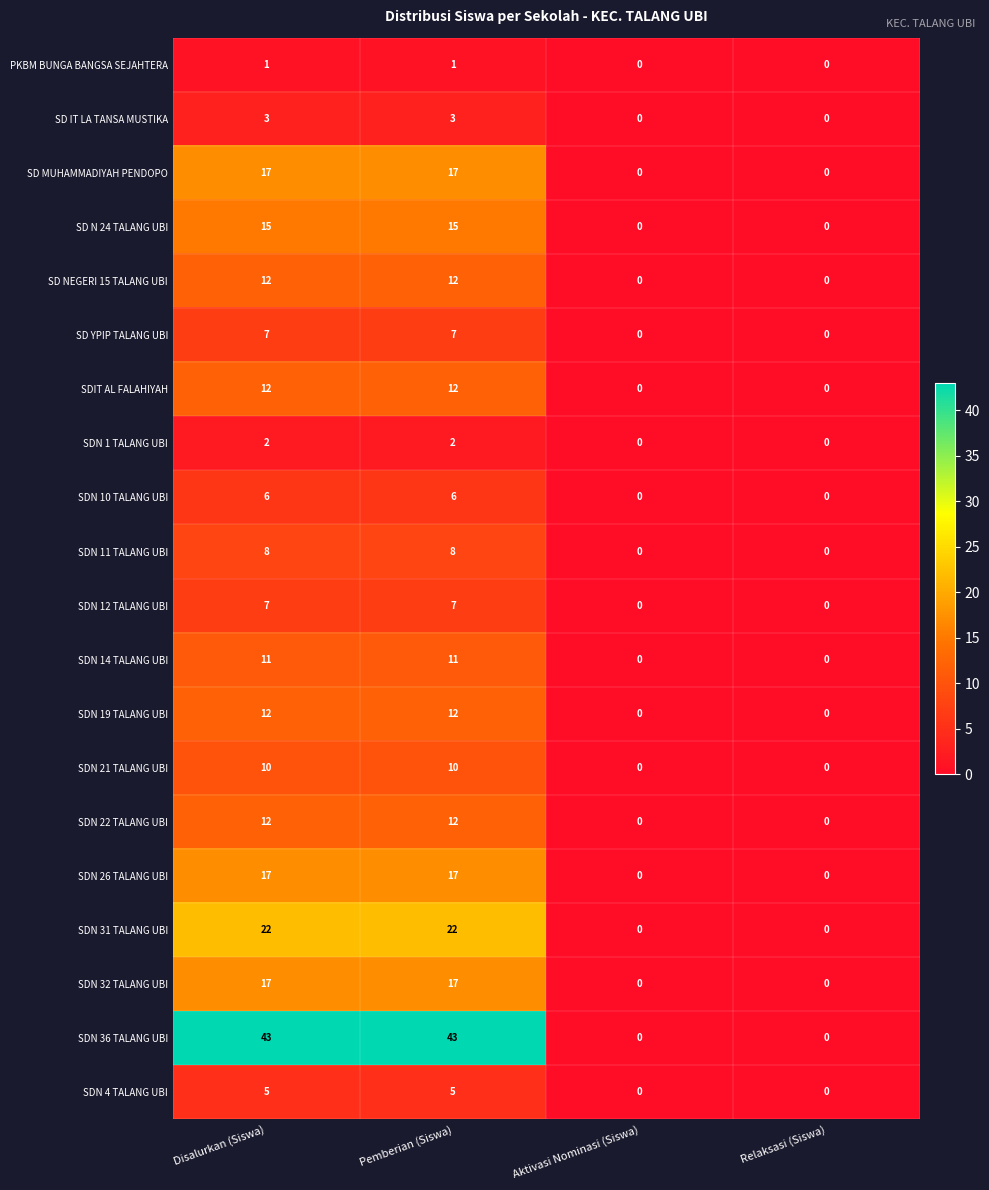

What is the average value of the SDN 14 TALANG UBI series?

6